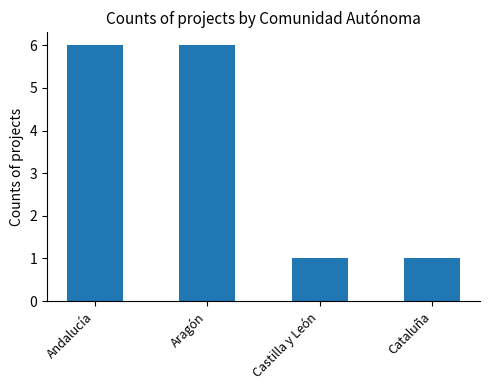

Reading left to right, extract all data points from this chart.

Andalucía=6	Aragón=6	Castilla y León=1	Cataluña=1